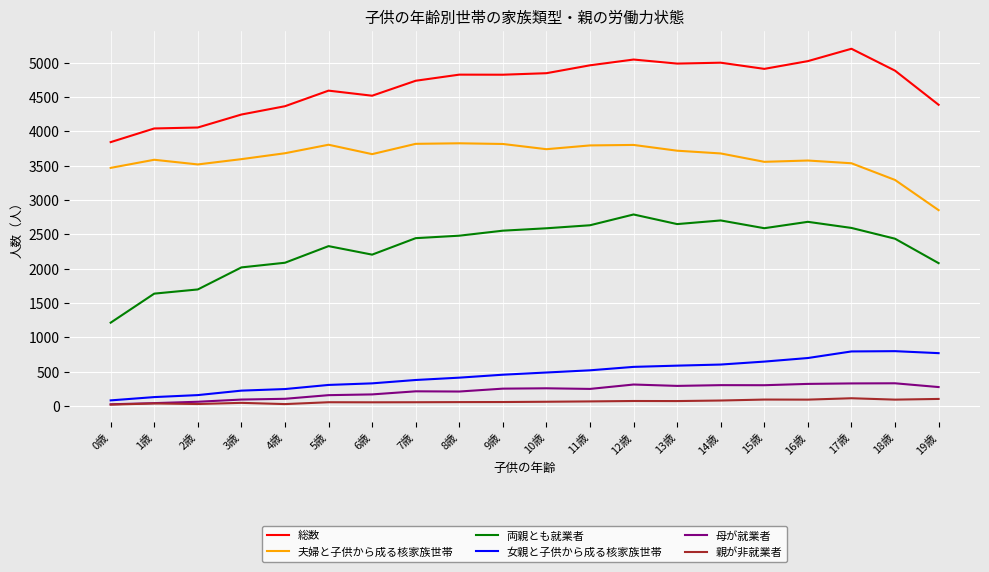

At which category does the chart reach its peak across all series?

17歳